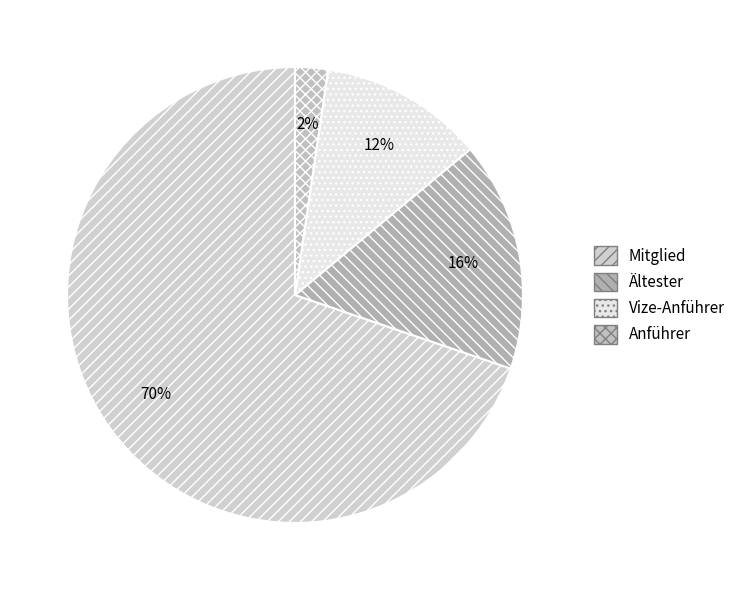

True or false: Vize-Anführer accounts for 12% of the total.

True